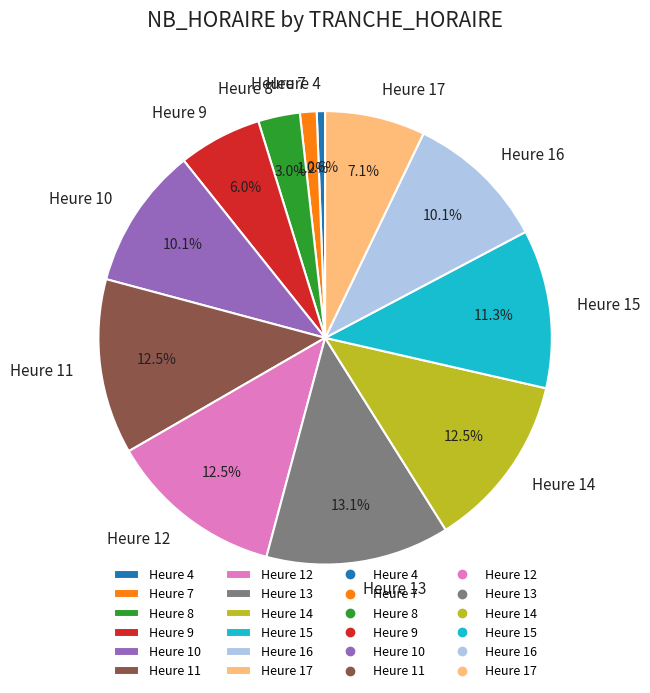

Which slice is the largest?

Heure 13